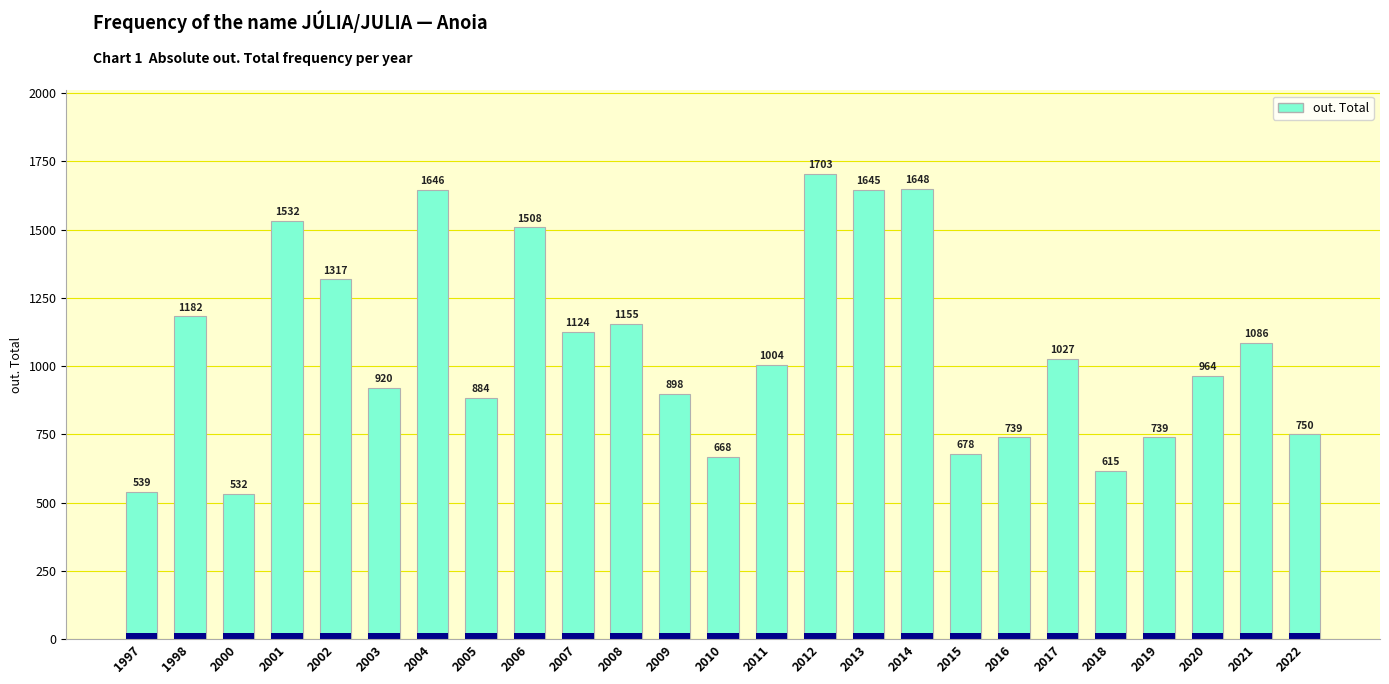

Rank the categories by value from highest to lowest.

2012, 2014, 2004, 2013, 2001, 2006, 2002, 1998, 2008, 2007, 2021, 2017, 2011, 2020, 2003, 2009, 2005, 2022, 2016, 2019, 2015, 2010, 2018, 1997, 2000